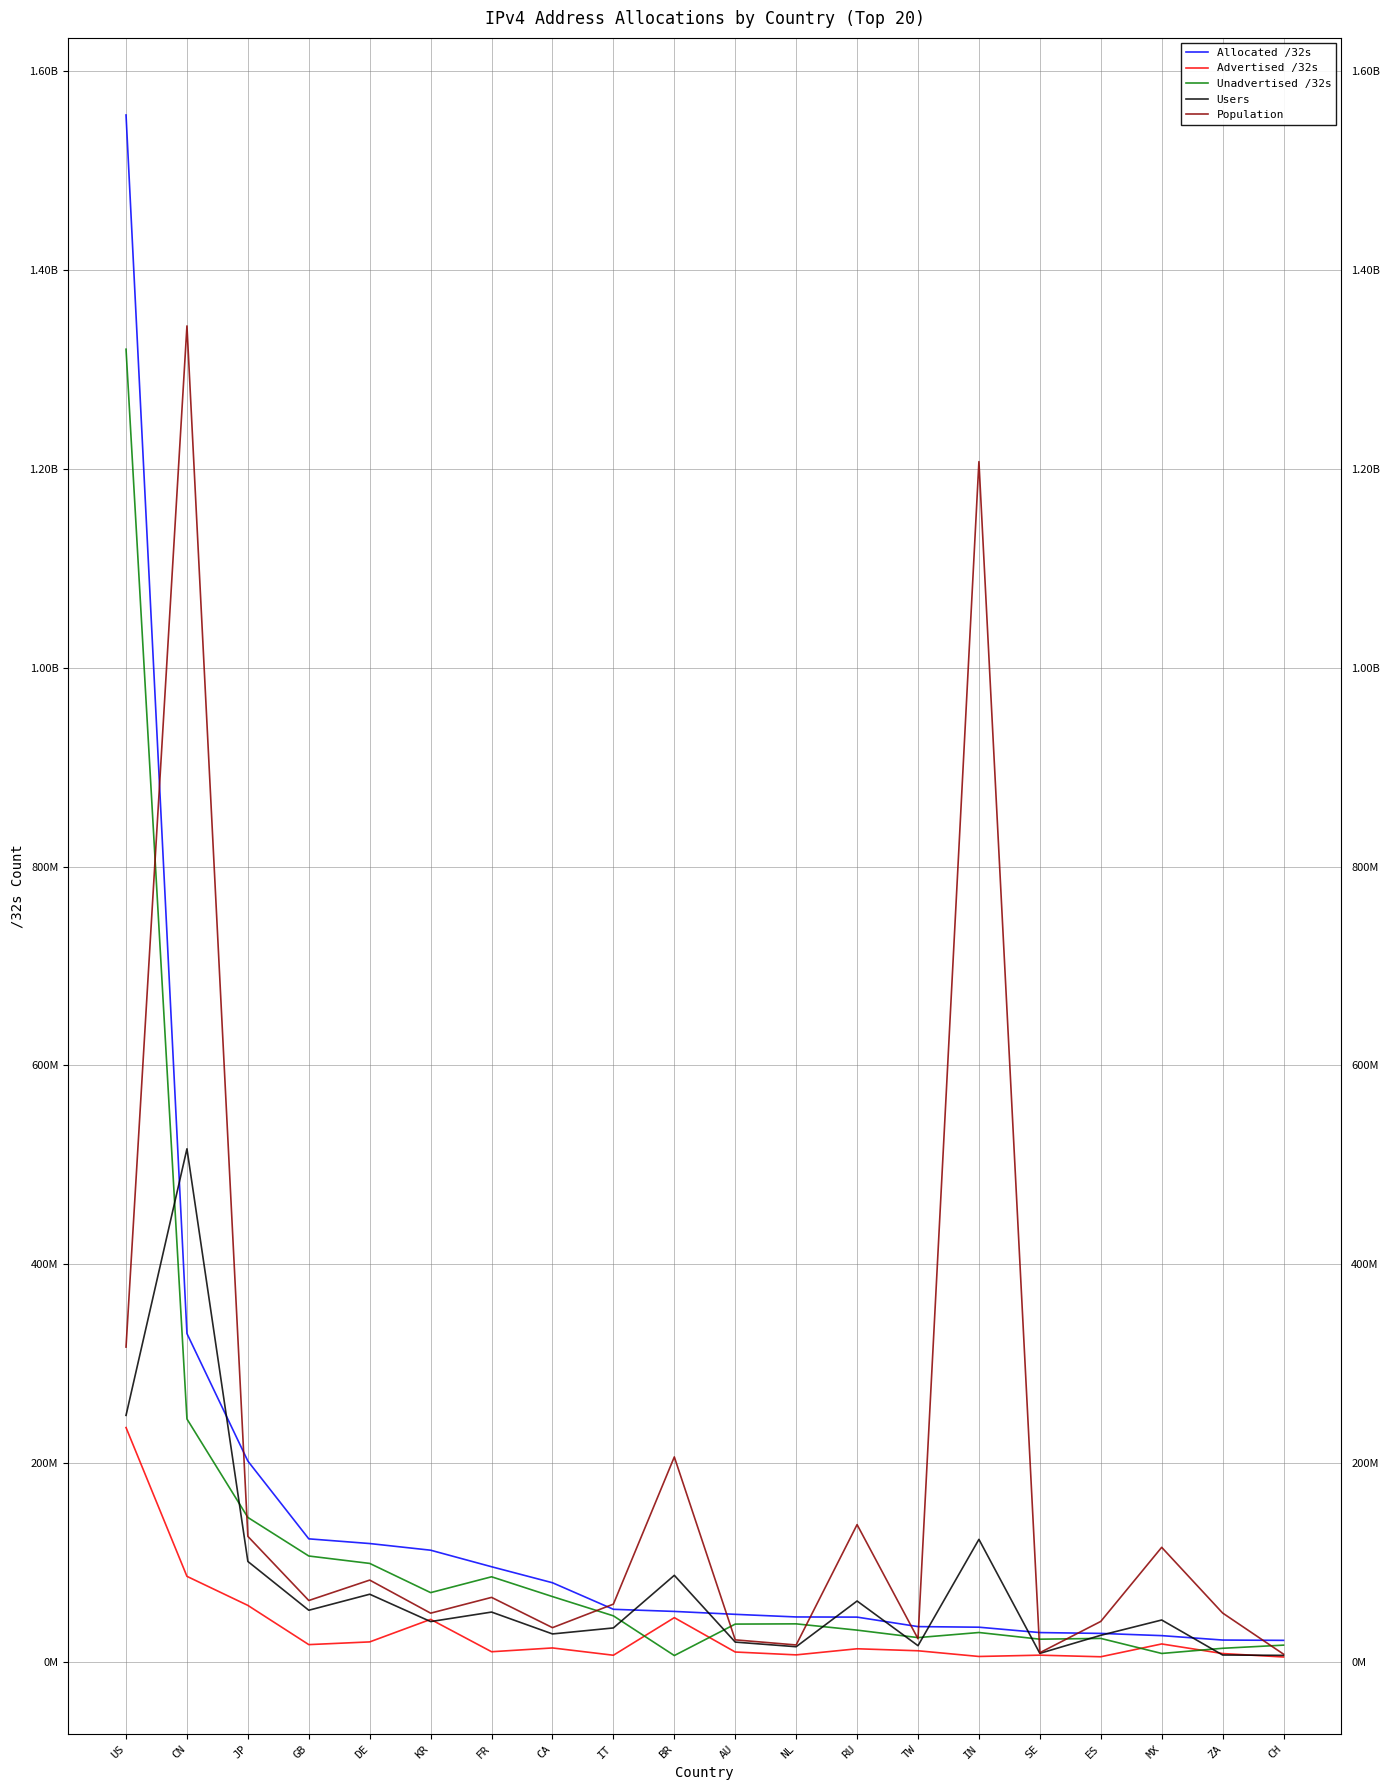

At MX, list the series in order from smallest to largest.

Unadvertised /32s, Advertised /32s, Allocated /32s, Users, Population